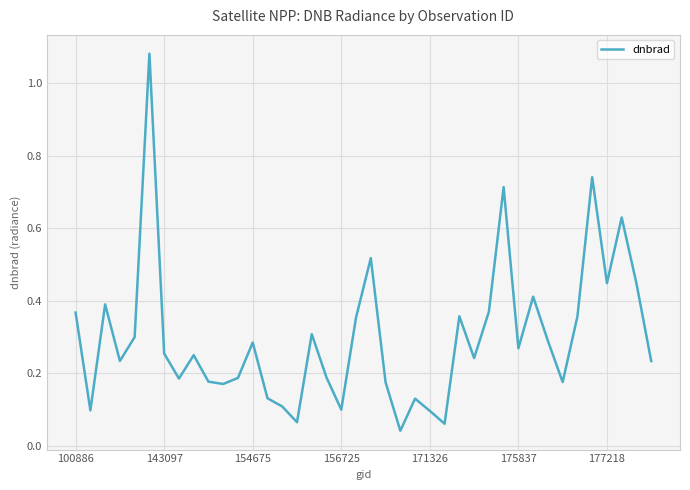

What is the sum of all values?

11.9